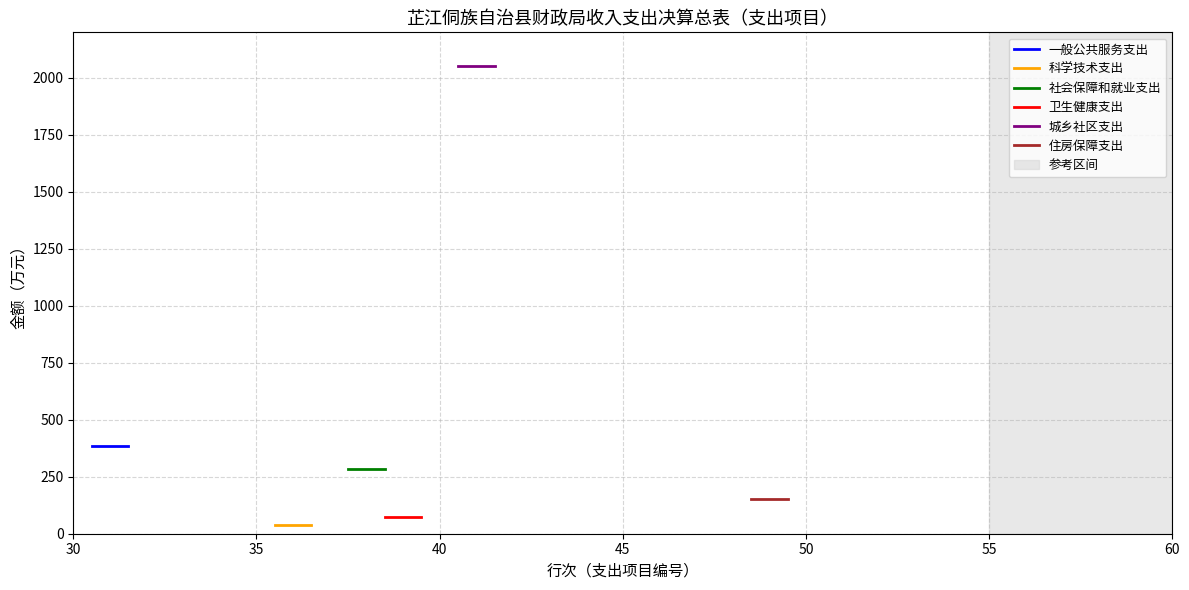

Which series has the largest range (max minus min)?

一般公共服务支出